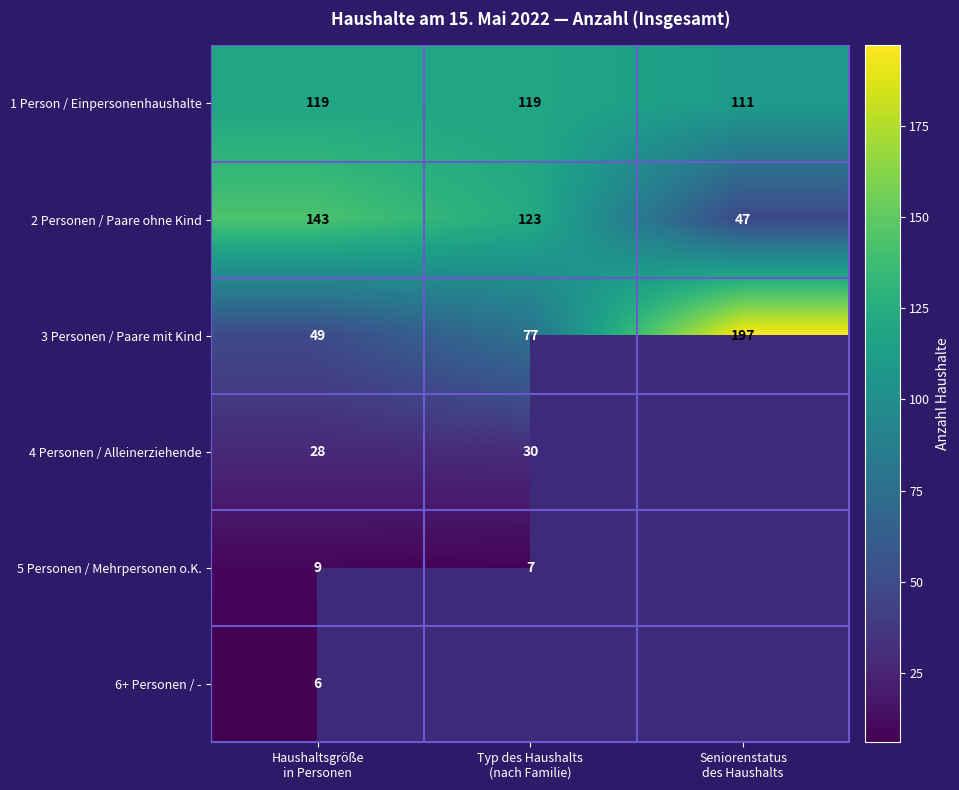

What is the difference between the maximum and minimum values in the 1 Person / Einpersonenhaushalte series?

8